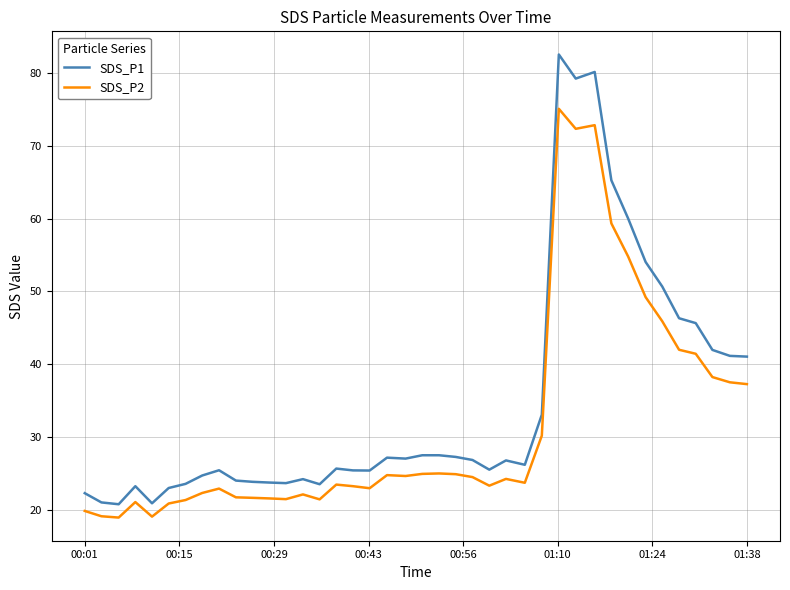

Which series has the largest total across all categories?

SDS_P1